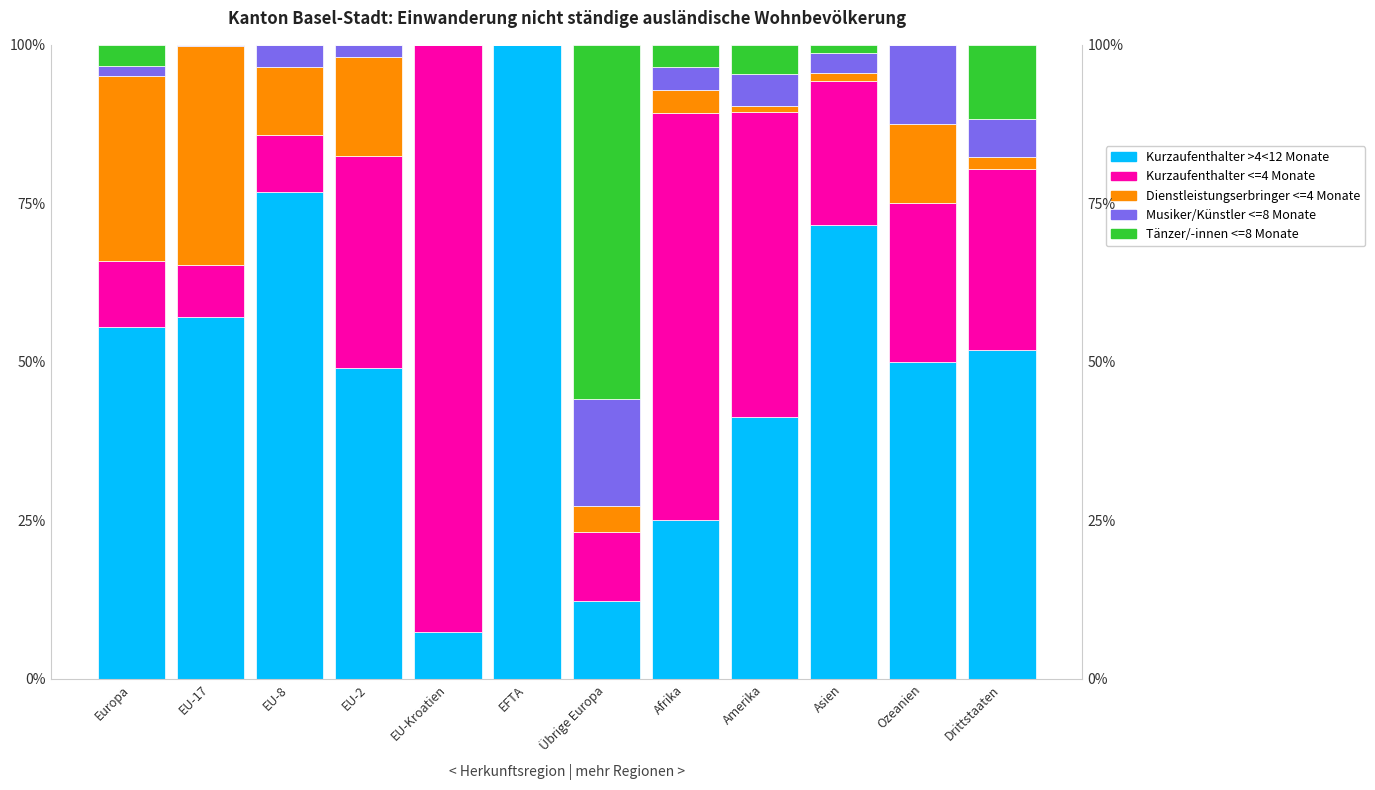

At which category is the sum across all series the highest?

EU-8